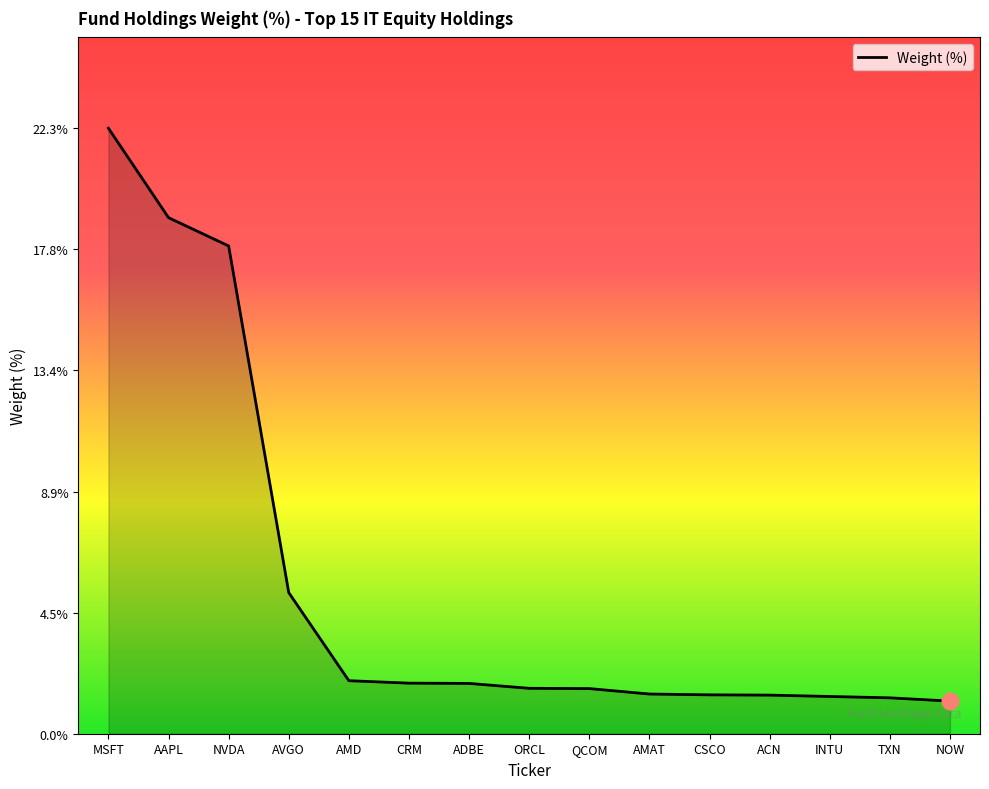

What is the greatest value displayed?

22.3